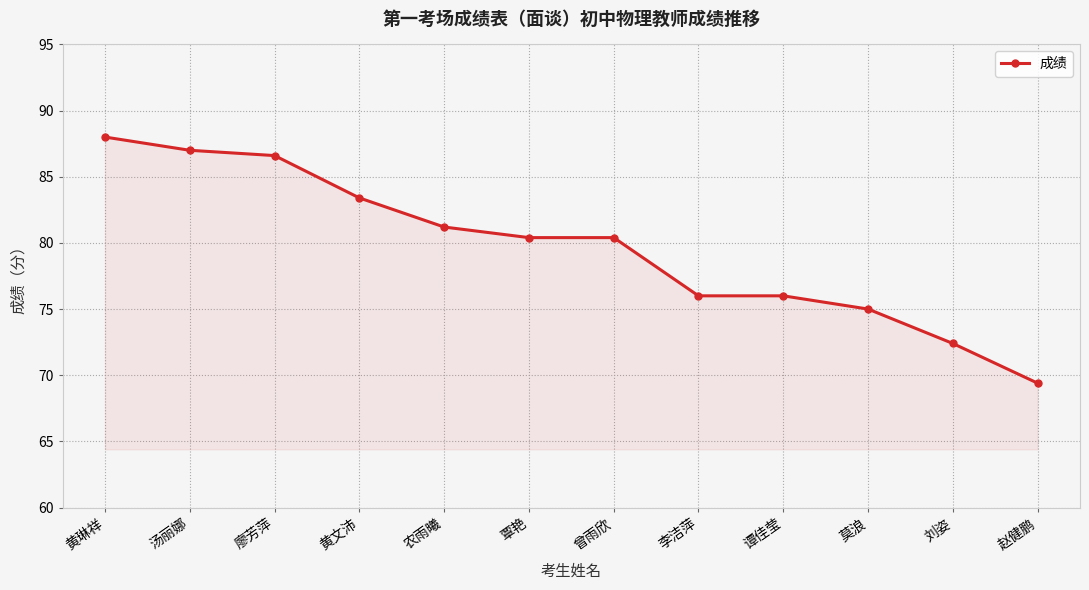

Does the chart display data point markers on the line(s)?

Yes